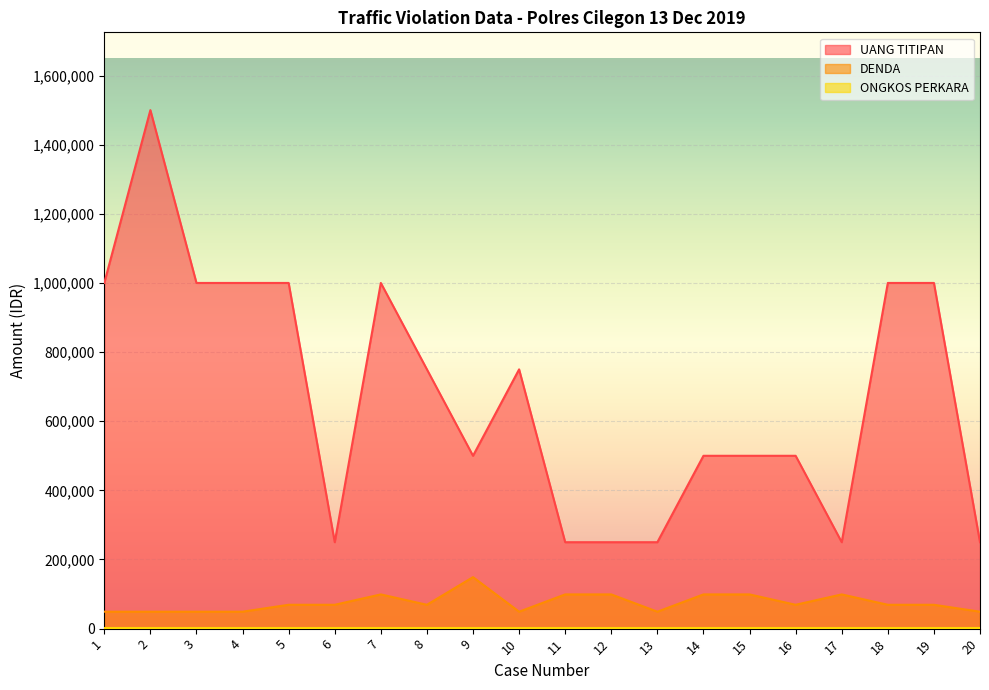

What is the value of the DENDA point at the 17th from the left?

99000